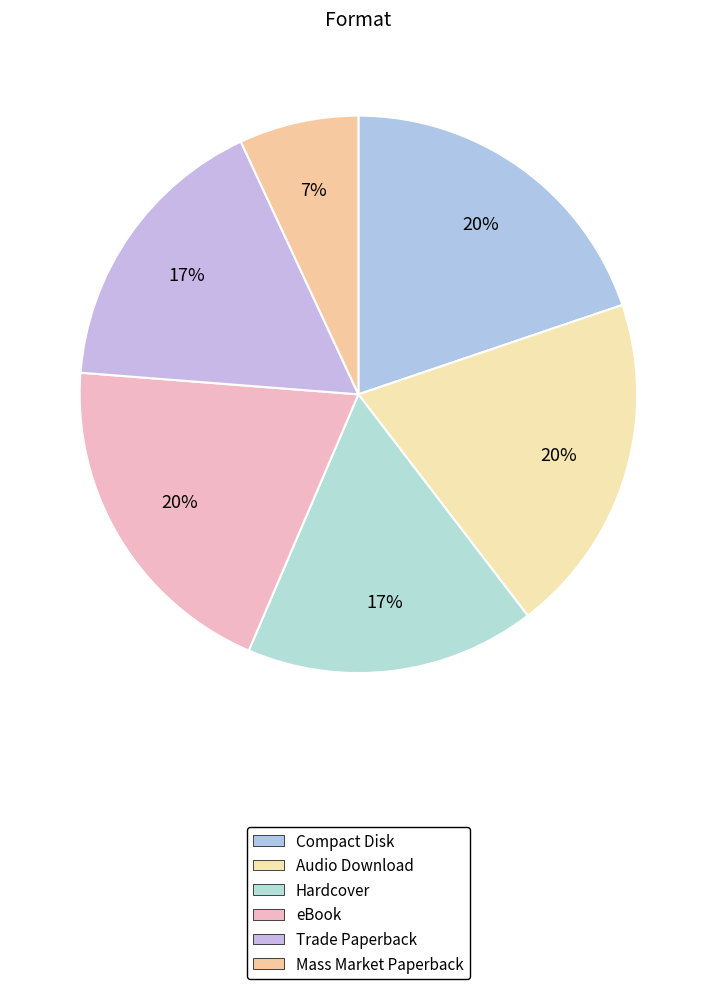

To the nearest percent, what is the combined percentage of Audio Download and Compact Disk?

40%